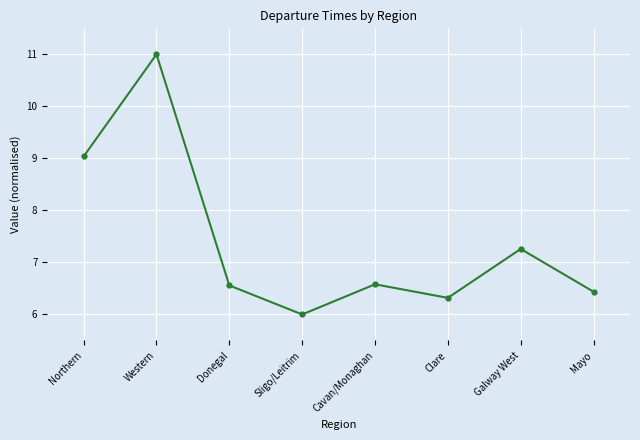

What is the greatest value displayed?

11.0